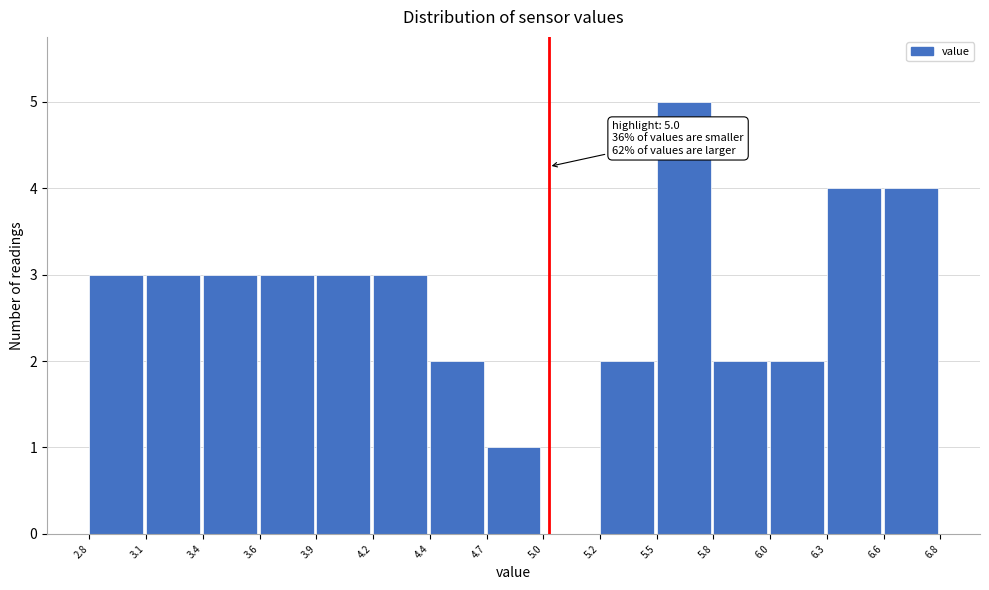

Reading left to right, what are all the values shown in this chart?

2.8=3	3.1=3	3.4=3	3.6=3	3.9=3	4.2=3	4.4=2	4.7=1	5.0=0	5.2=2	5.5=5	5.8=2	6.0=2	6.3=4	6.6=4